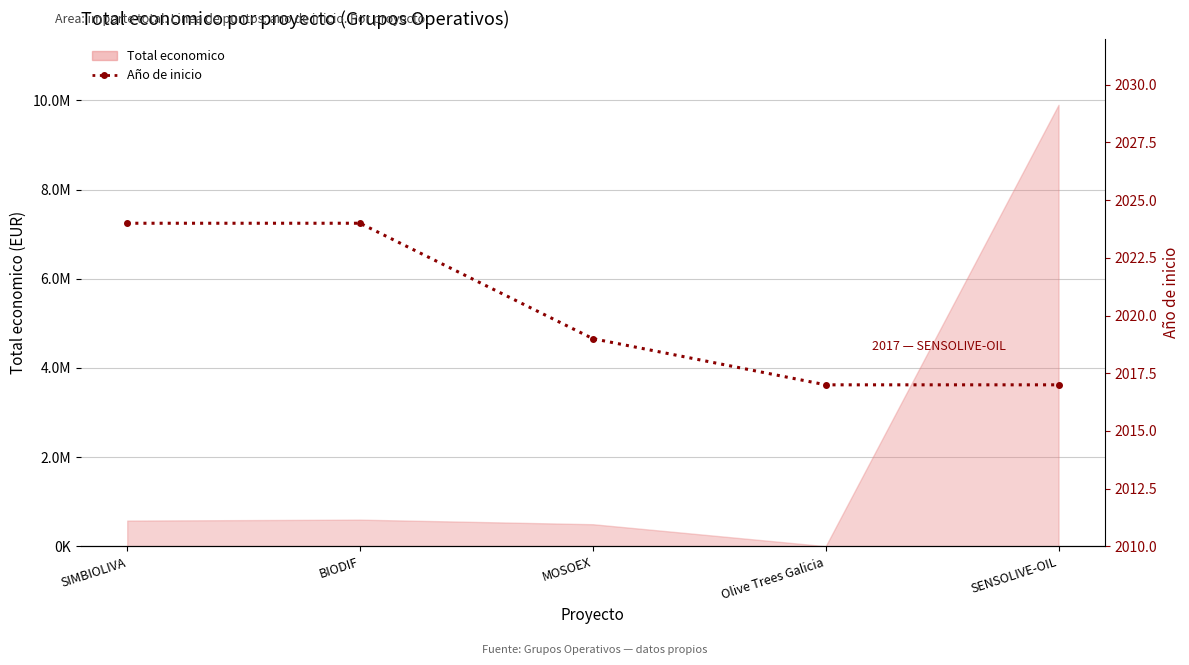

How many lines are shown in the chart?

1